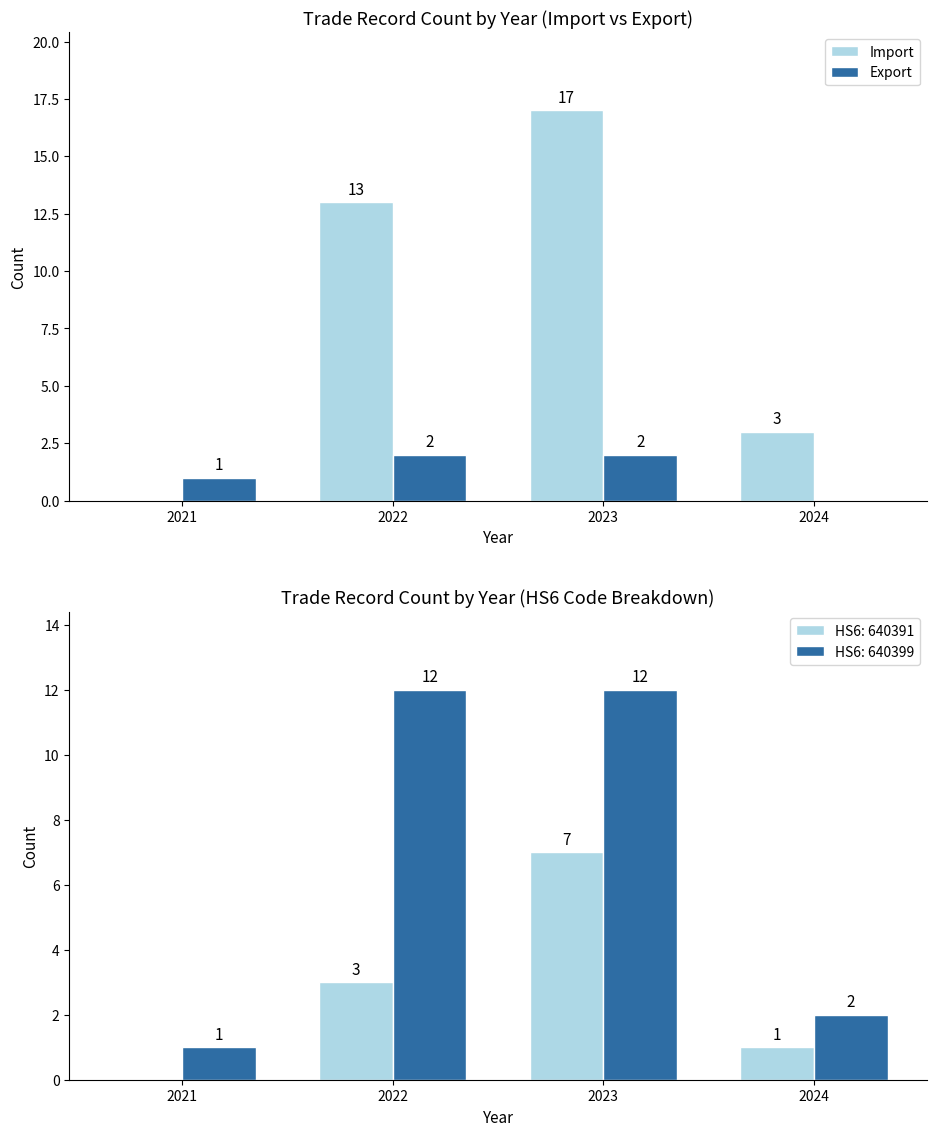

Between 2023 and 2024, which series saw the biggest shift?

Import